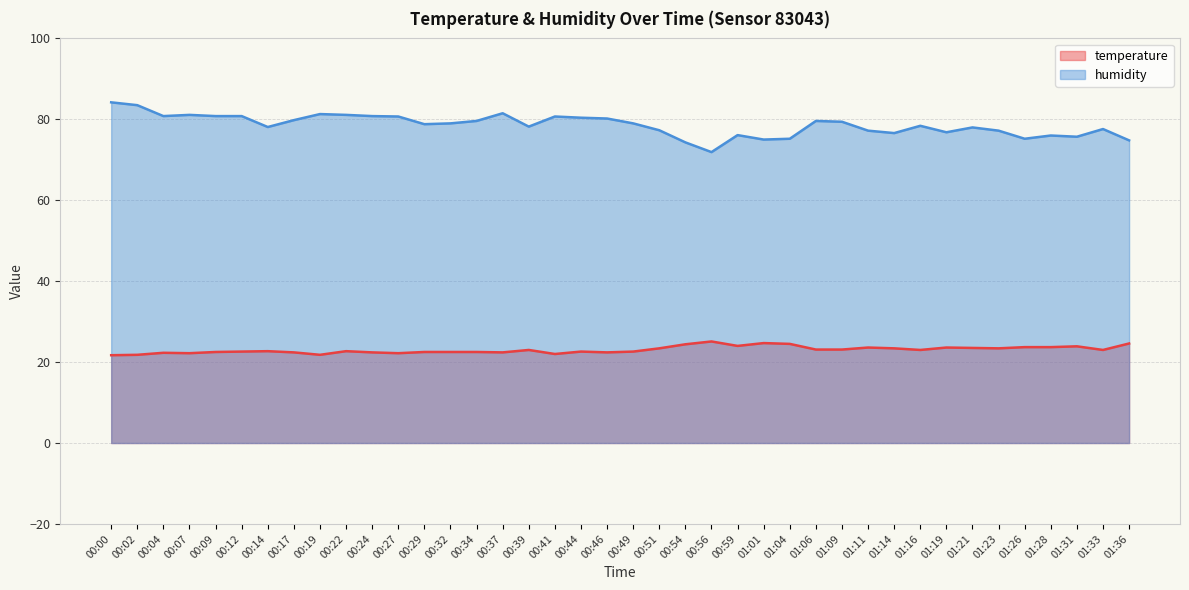

In temperature, how many points are lower than both neighbors (excluding endpoints)?

10